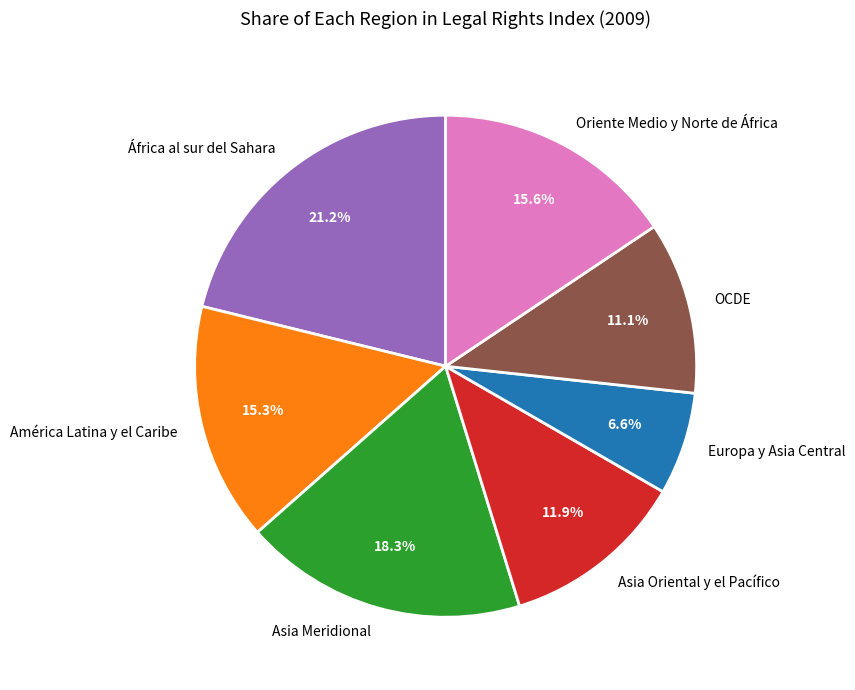

Do Europa y Asia Central and África al sur del Sahara together represent more than half of the pie?

No